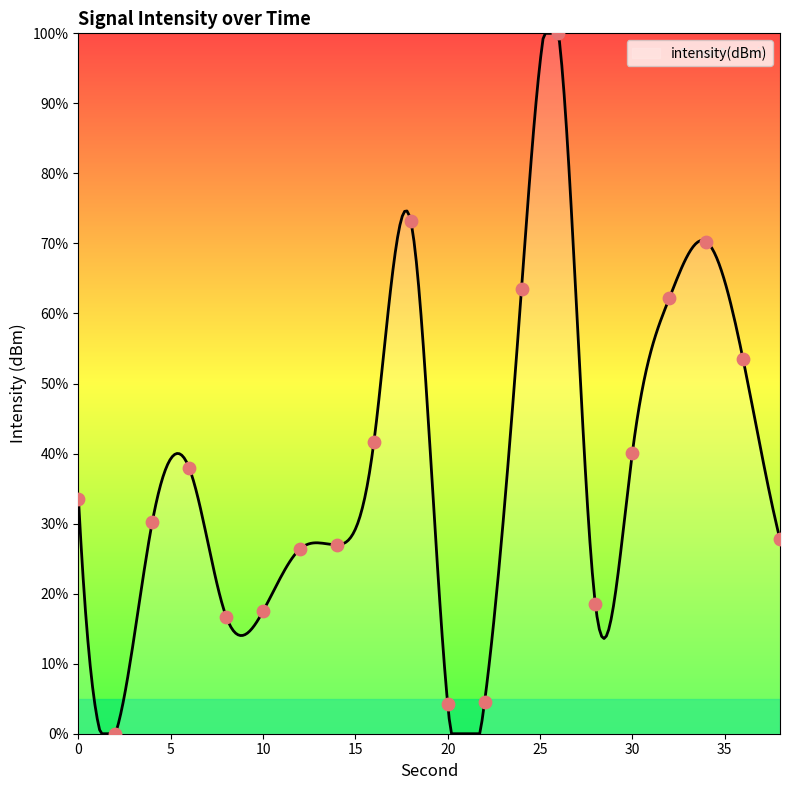

What is the change in value from 0 to 32?

+28.7